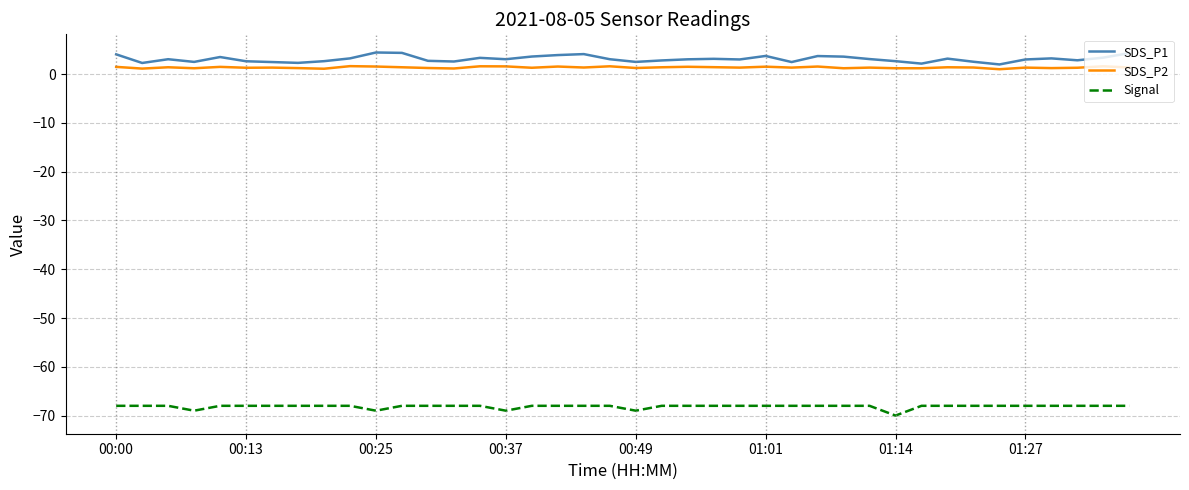

True or false: Signal and SDS_P1 cross at least once.

False